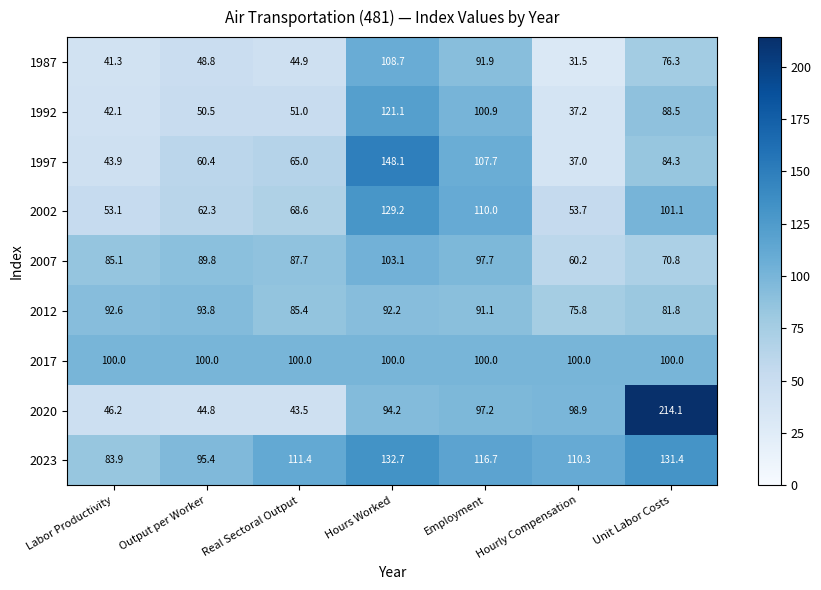

What is the sum of all 1987 values?

443.4